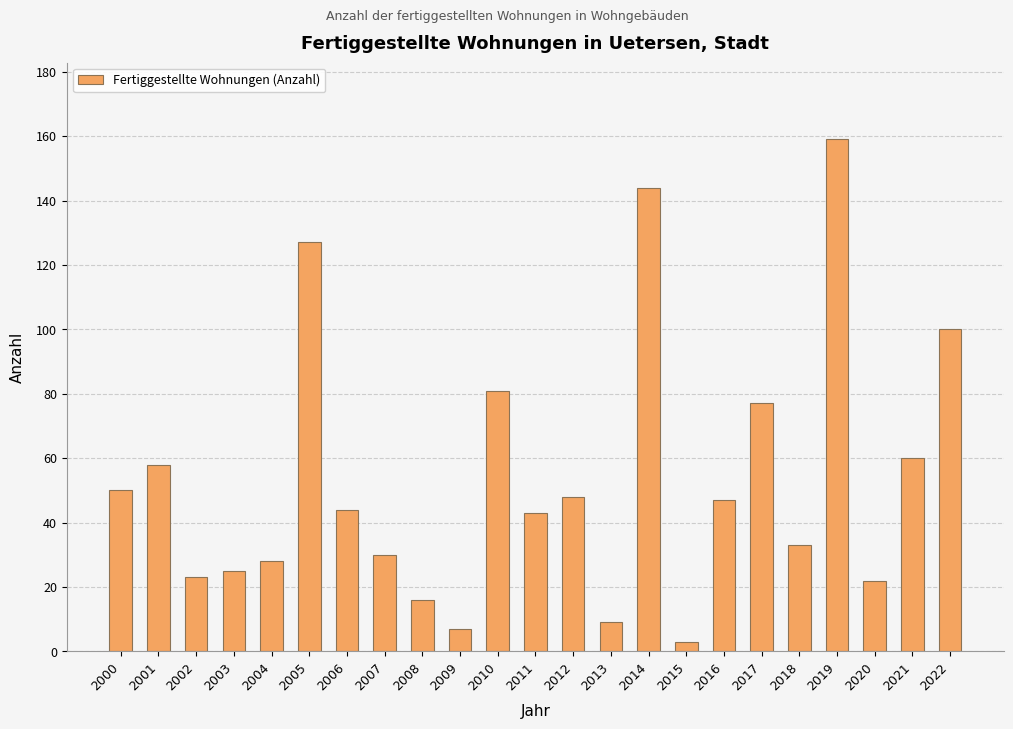

What is the difference between the second highest and second lowest values?

137